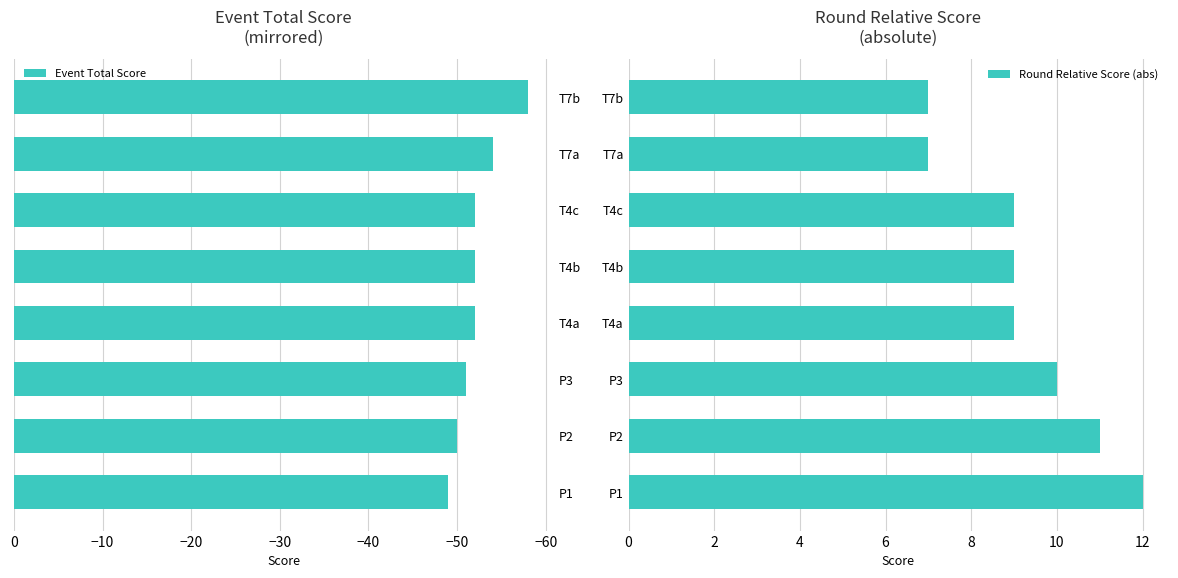

List the series in order of their overall mean, lowest first.

Event Total Score, Round Relative Score (abs)